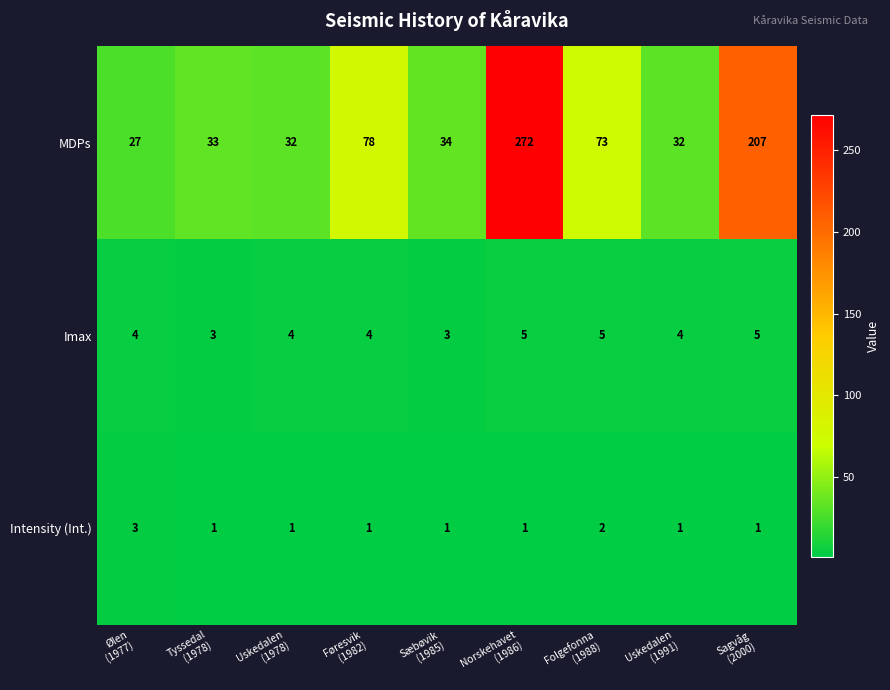

List the series in order of their peak value, highest first.

MDPs, Imax, Intensity (Int.)